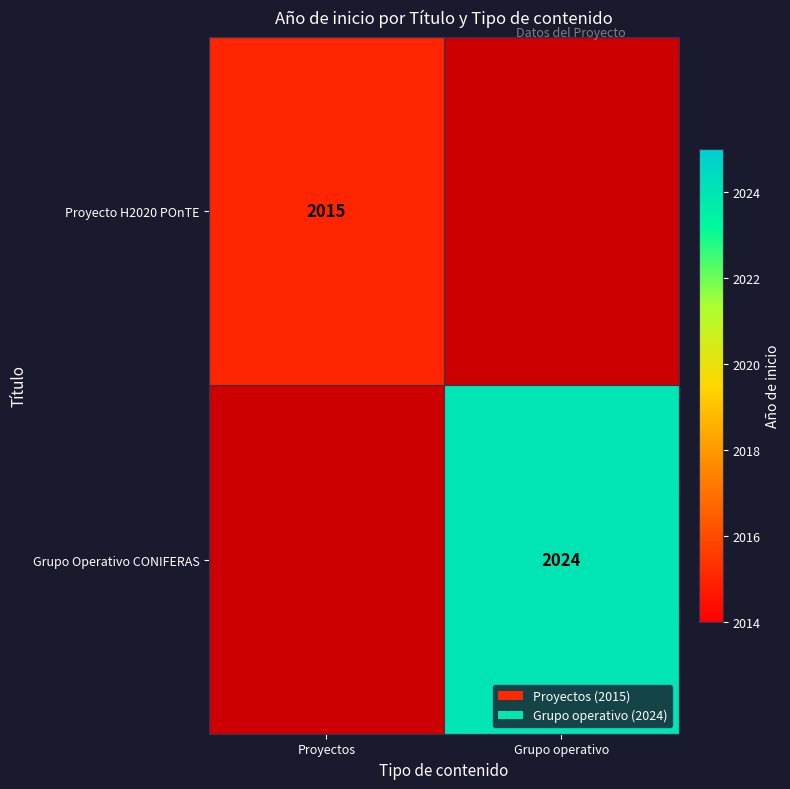

The Proyecto H2020 POnTE series shows 2015 at Proyectos. True or false?

True